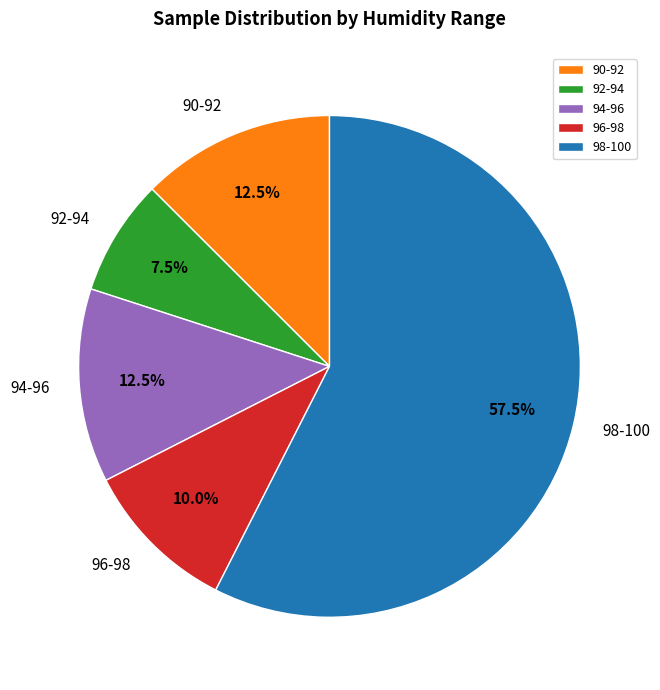

Do 98-100 and 96-98 together represent more than half of the pie?

Yes